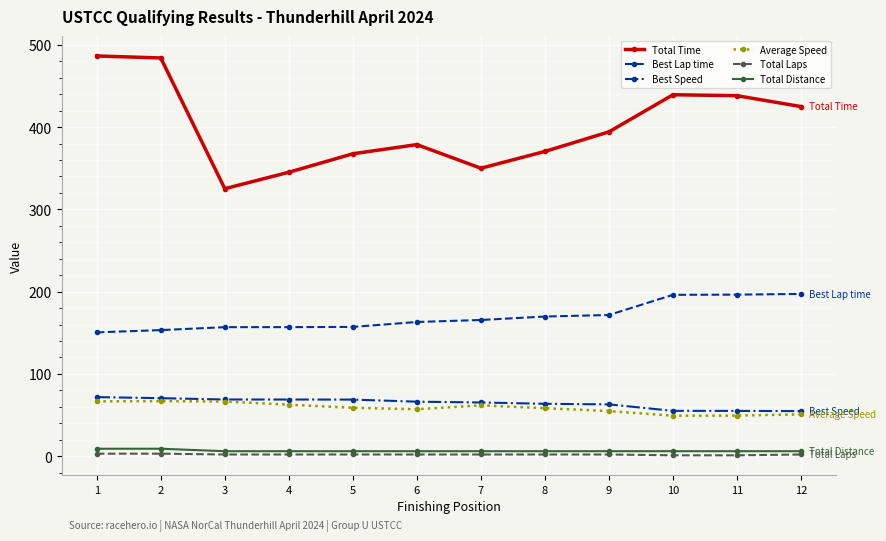

At how many categories does at least one series exceed 115?

12